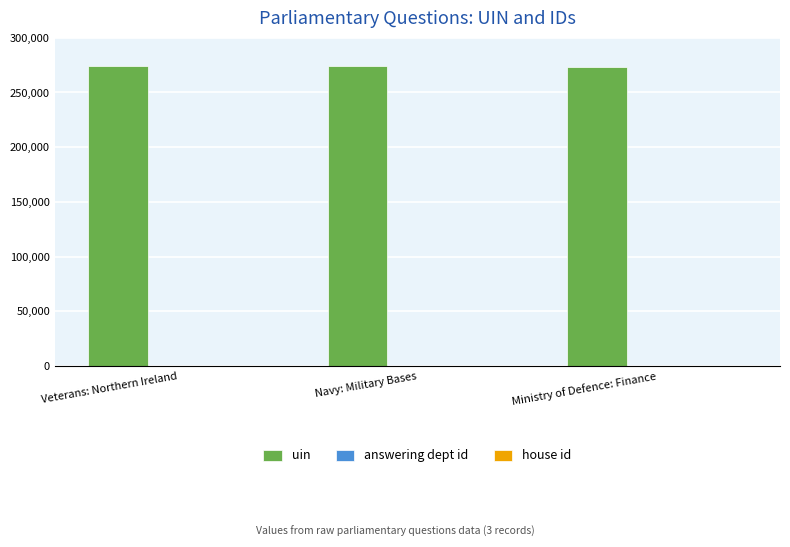

True or false: uin has a value of 81855 at Navy: Military Bases.

False